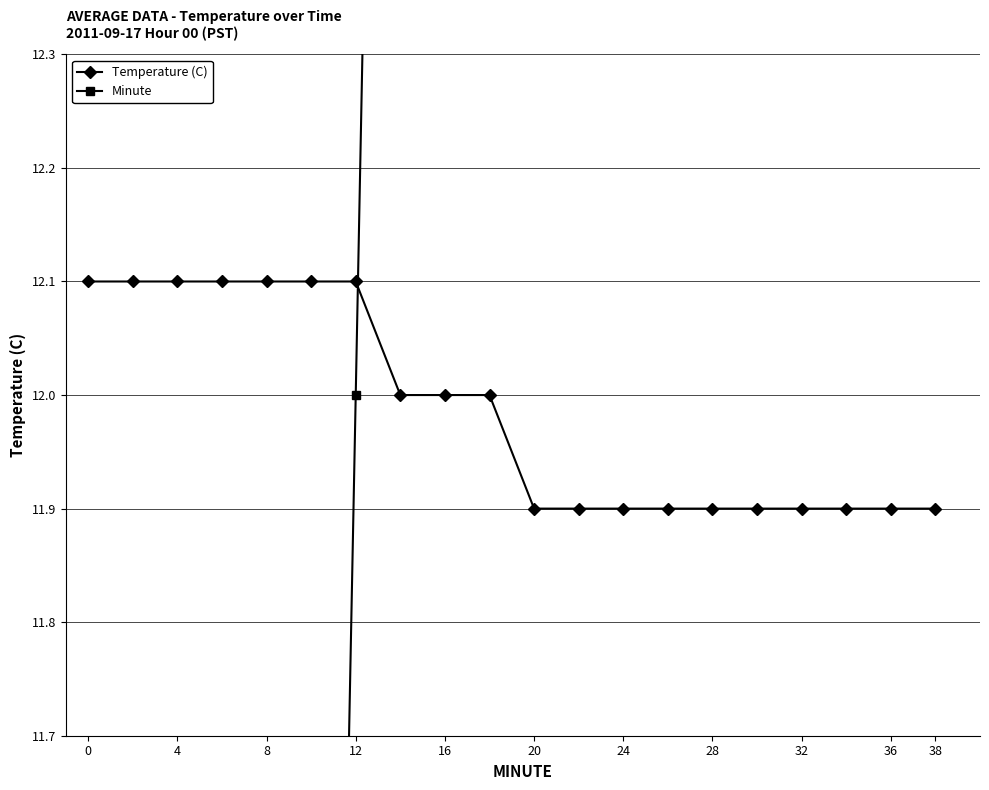

What is the highest value of the Minute series?

38.0